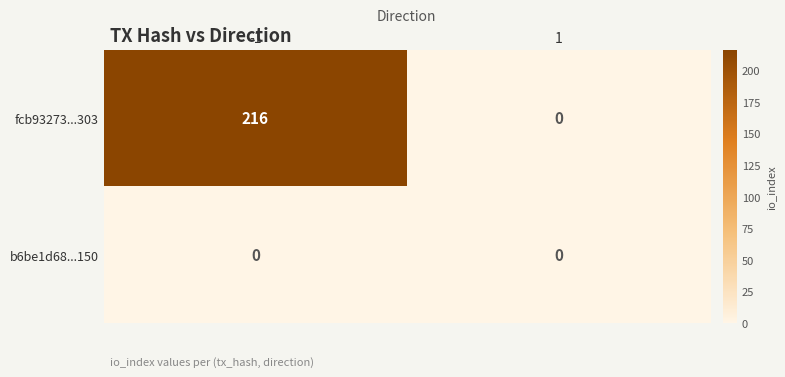

At how many categories does at least one series exceed 159?

1